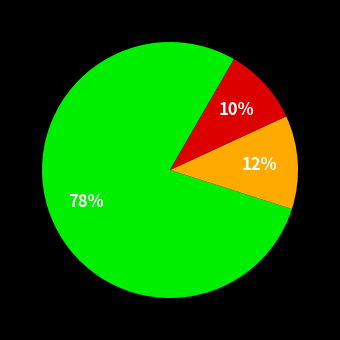

To the nearest percent, what is the average slice percentage?

33%